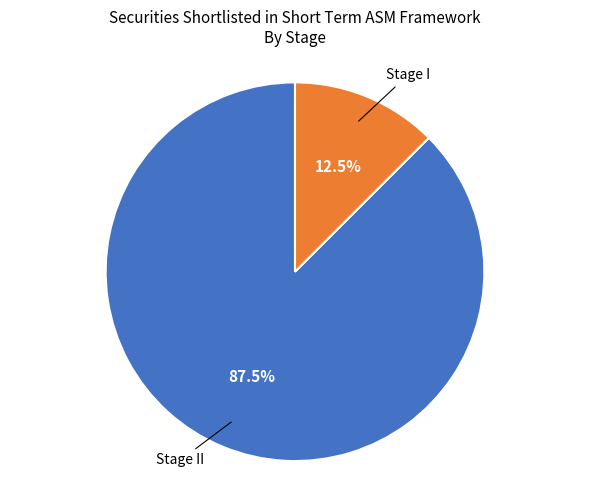

True or false: Stage I accounts for 94% of the total.

False